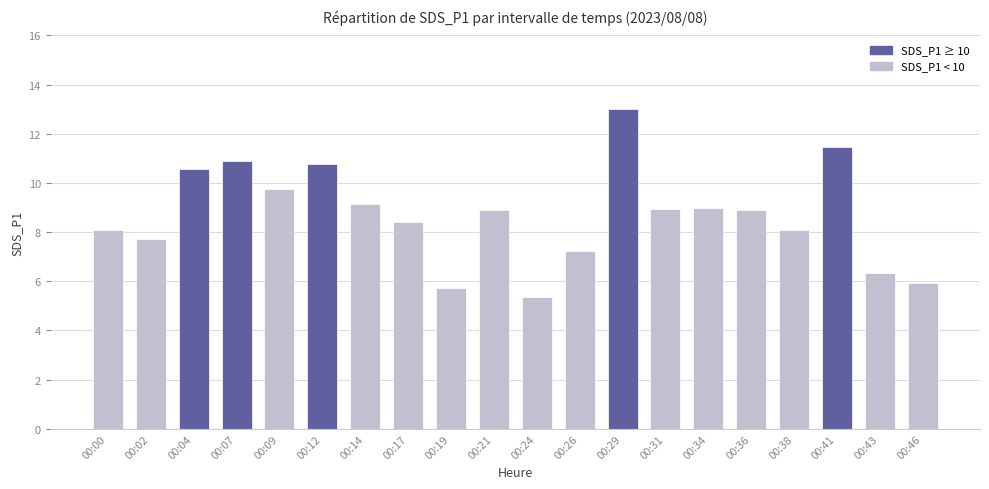

What is the difference between the second highest and minimum values?

6.1